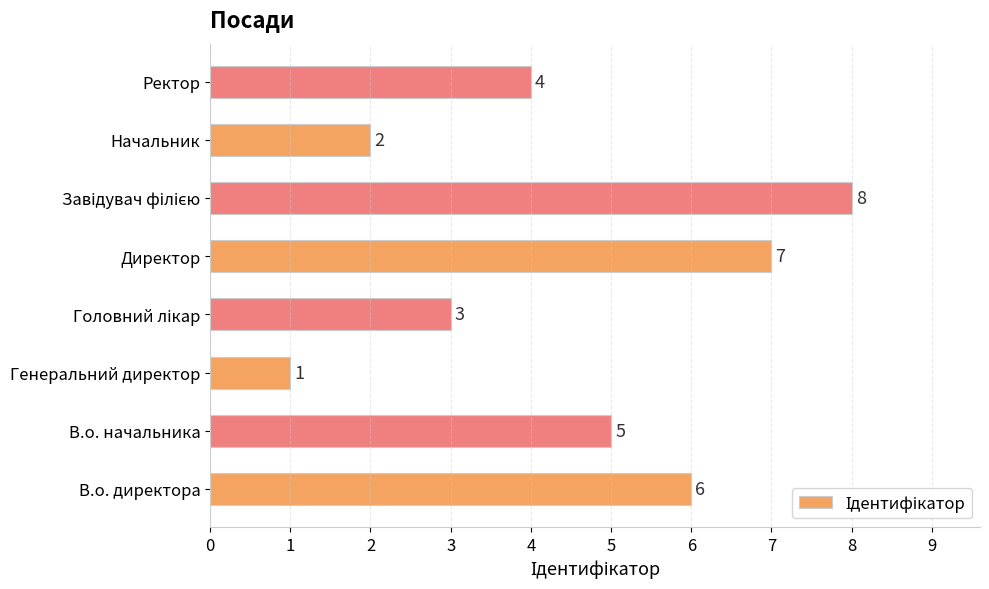

Is it true that the value at Генеральний директор is 0?

False